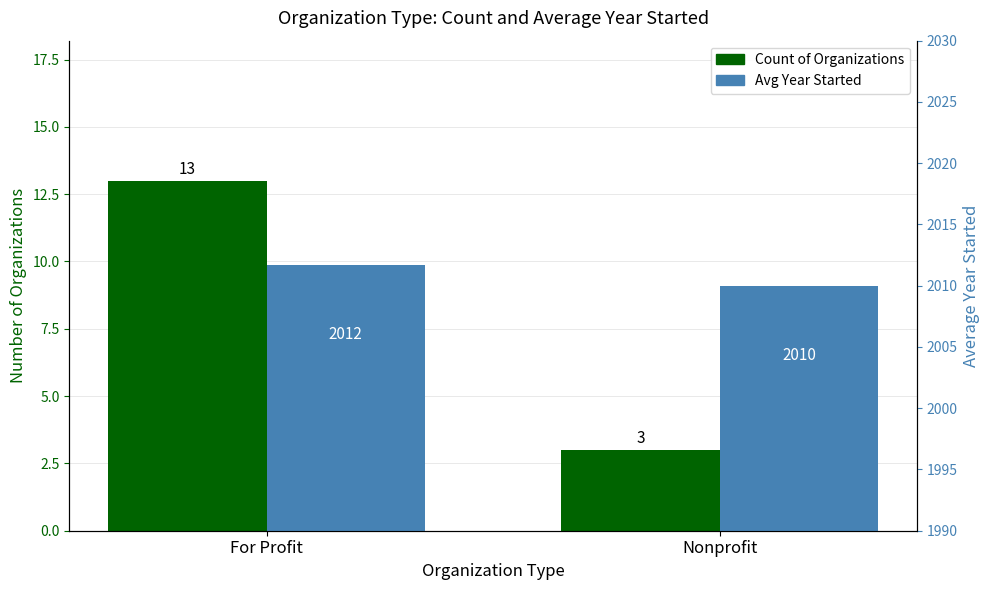

At For Profit, list the series in order from smallest to largest.

Count of Organizations, Avg Year Started